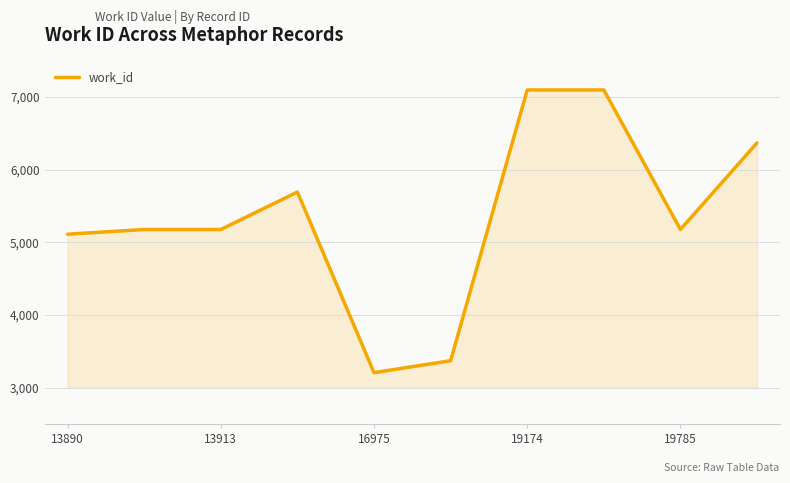

What is the greatest value displayed?

7094